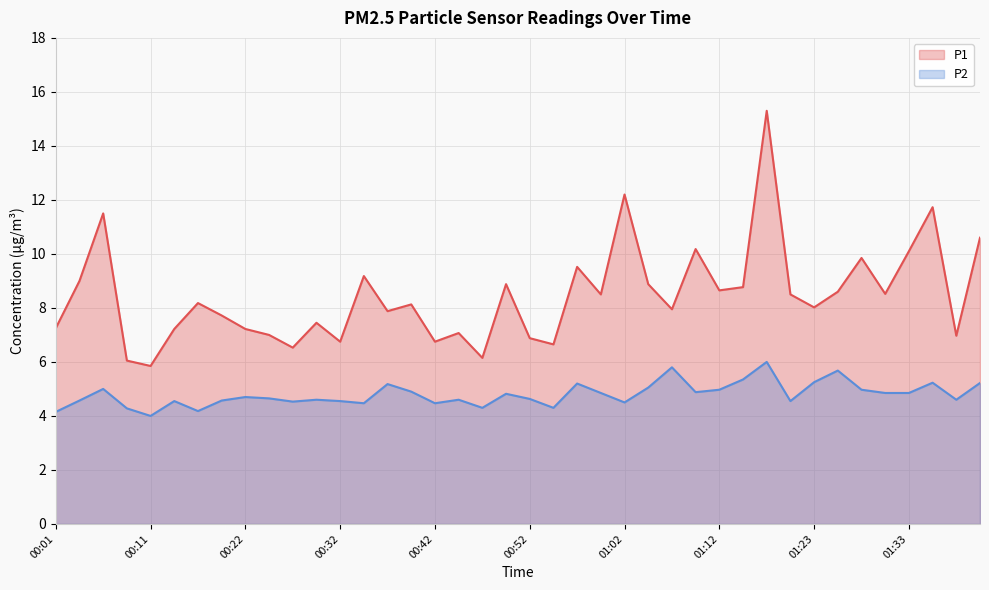

What is the sum of all P2 values?

191.8